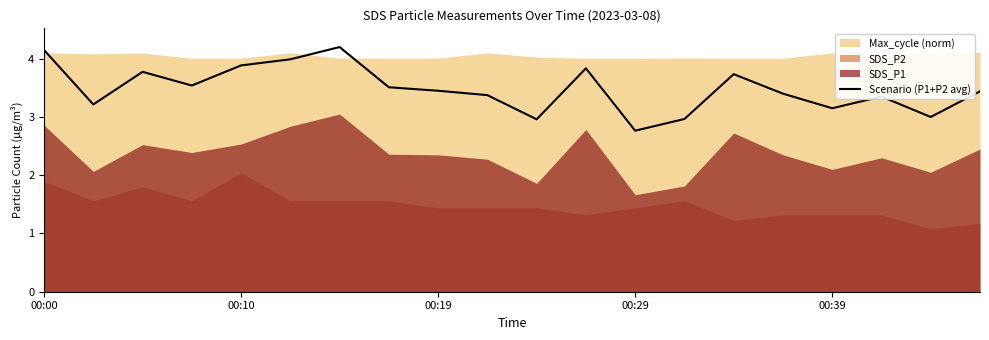

True or false: Scenario (P1+P2 avg) has a value of 1.4 at 00:39.

False